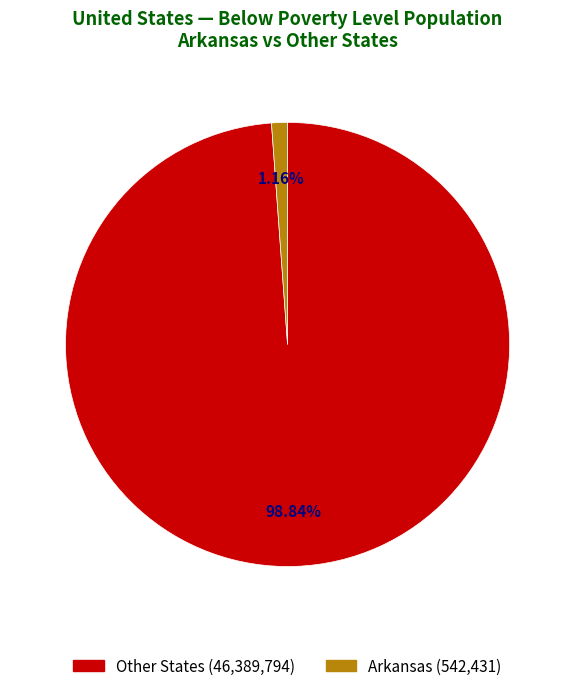

Is there a majority slice in this chart?

Yes